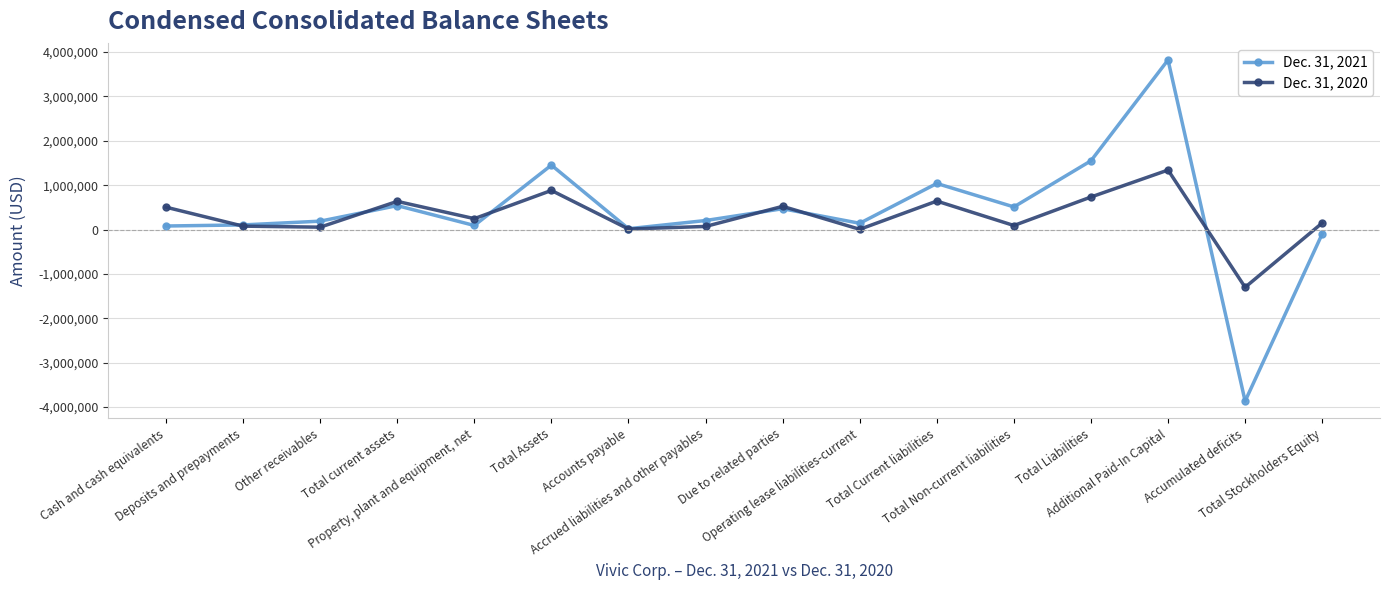

True or false: Dec. 31, 2020 has a value of 733675 at Total Liabilities.

True